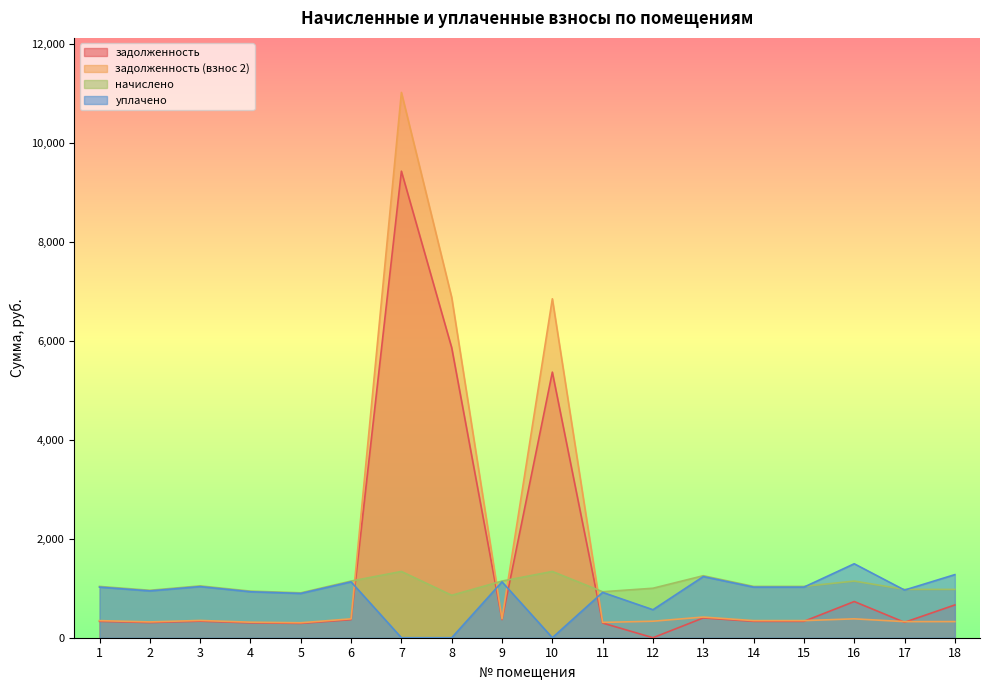

What is the average value of the задолженность (взнос 2) series?

1662.4